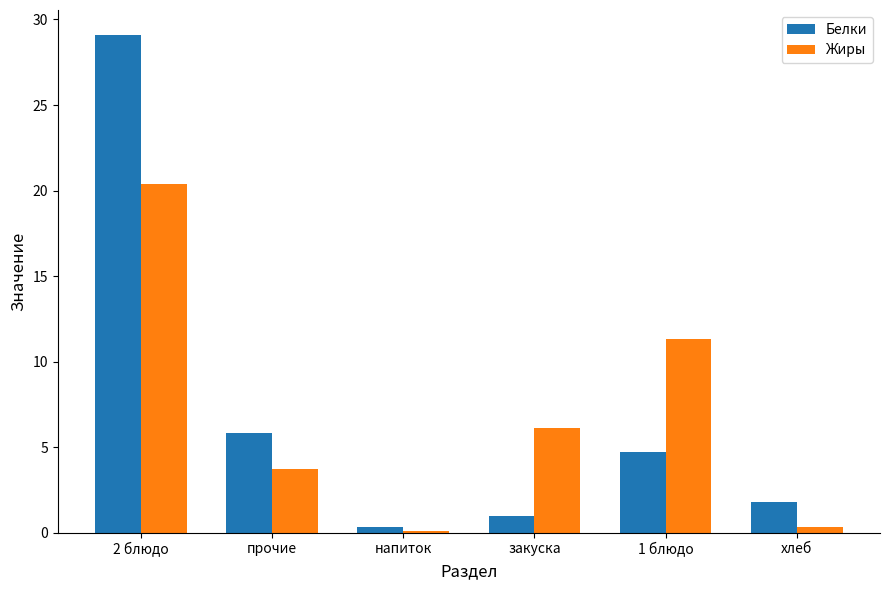

Between напиток and закуска, which series saw the biggest shift?

Жиры